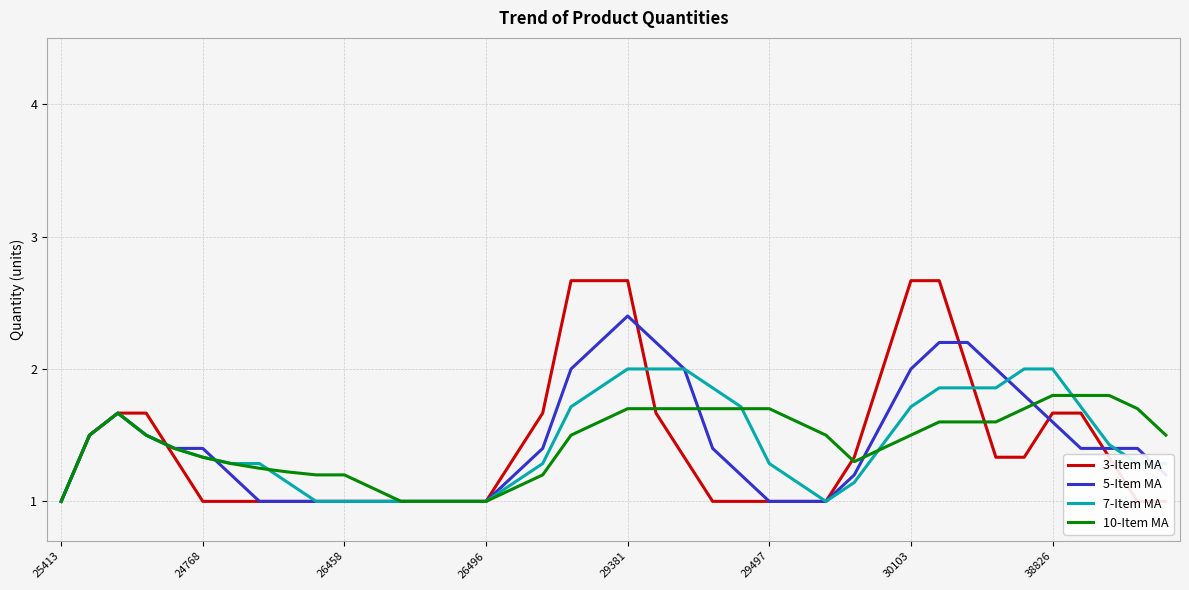

Rank the series by their maximum value, from highest to lowest.

3-Item MA, 5-Item MA, 7-Item MA, 10-Item MA